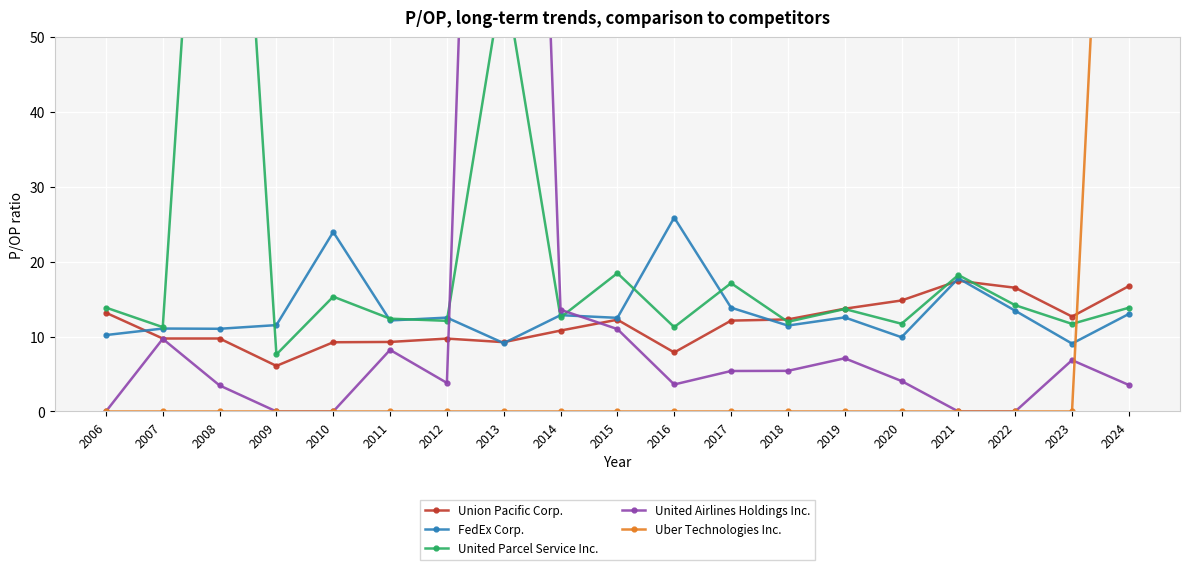

Is it true that United Airlines Holdings Inc. equals 12.0 at 2019?

False